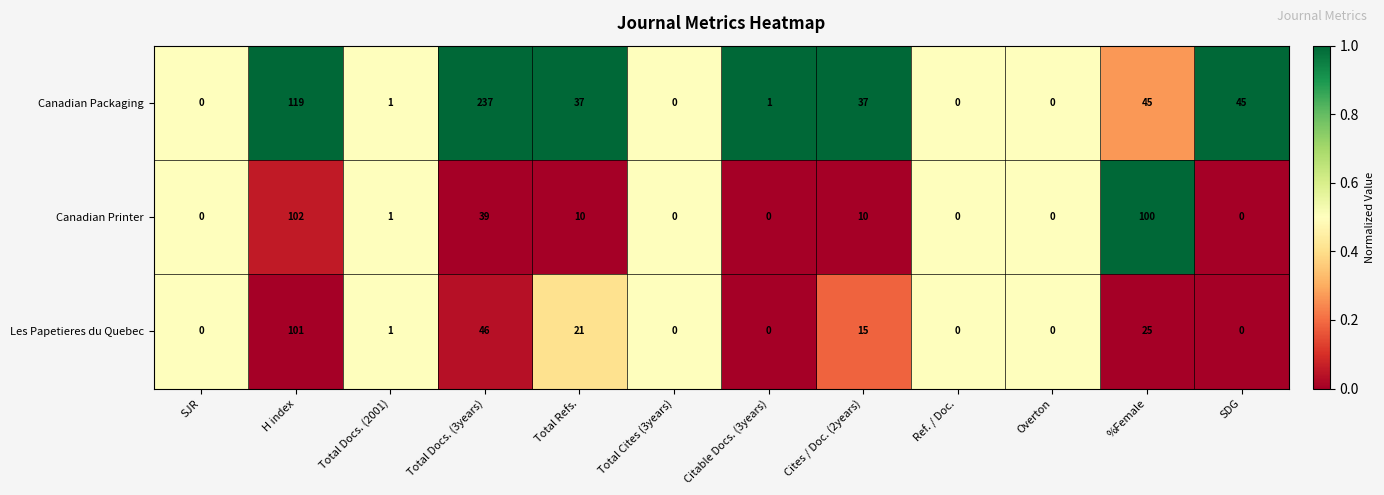

What is the greatest value displayed?

237